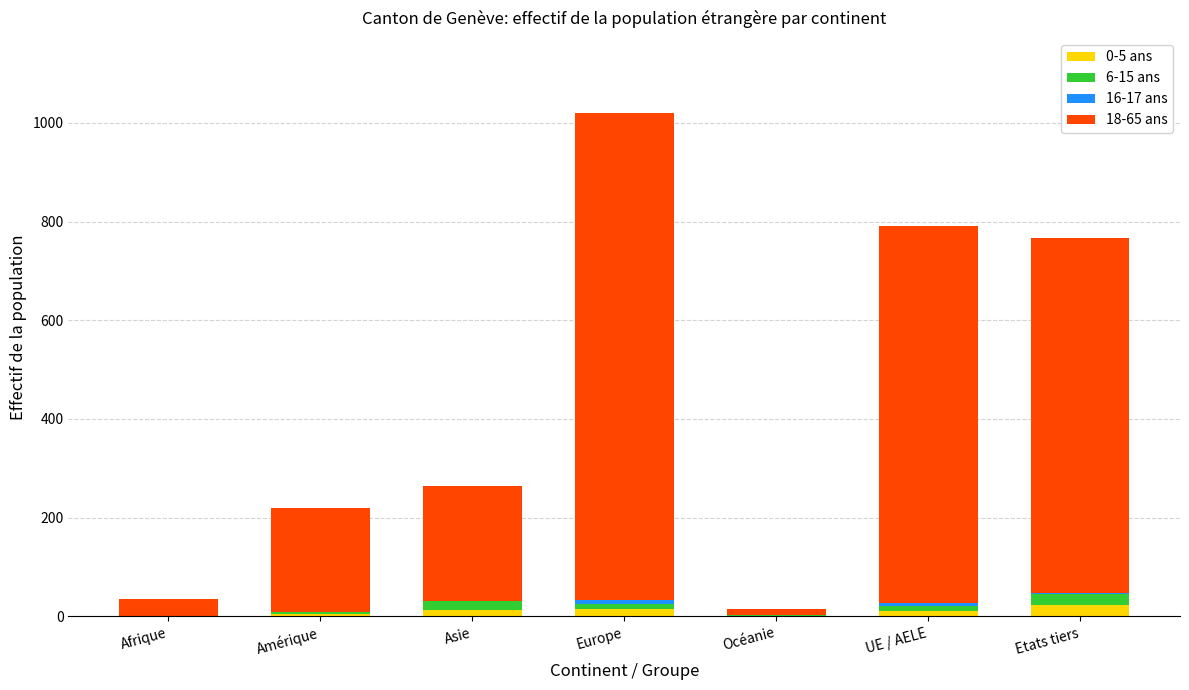

At which category is the sum across all series the highest?

Europe